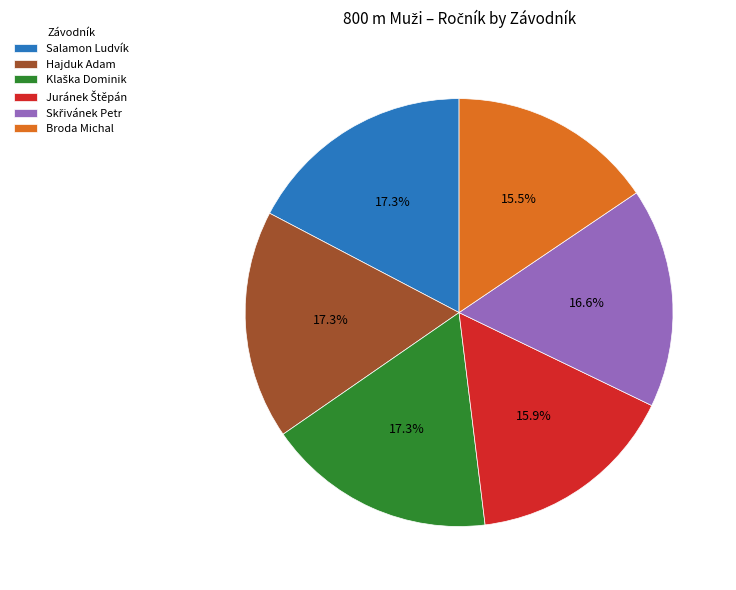

To the nearest percent, what is the combined percentage of Broda Michal and Hajduk Adam?

33%